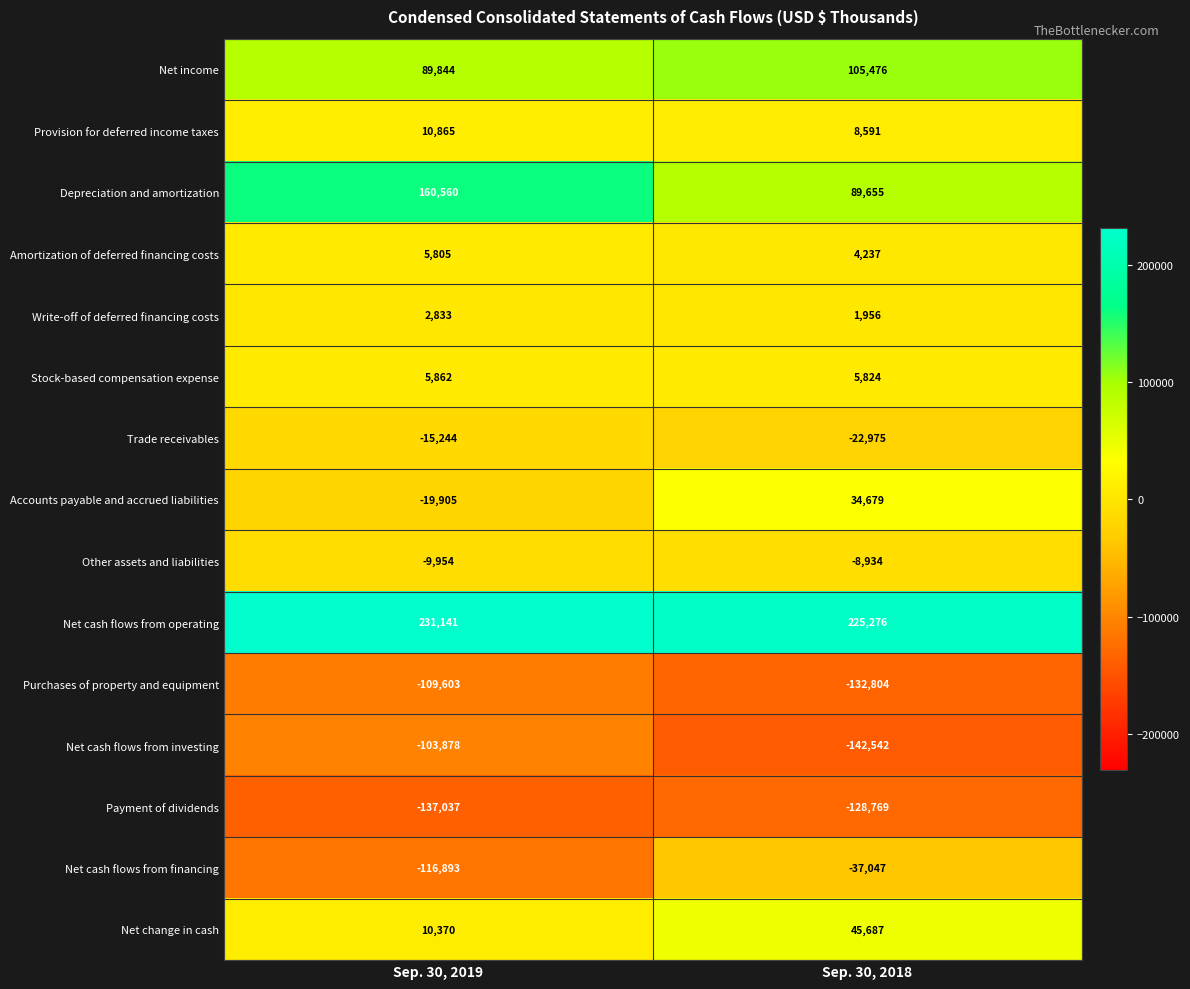

What is the difference between the Net cash flows from operating values at Sep. 30, 2019 and Sep. 30, 2018?

5865